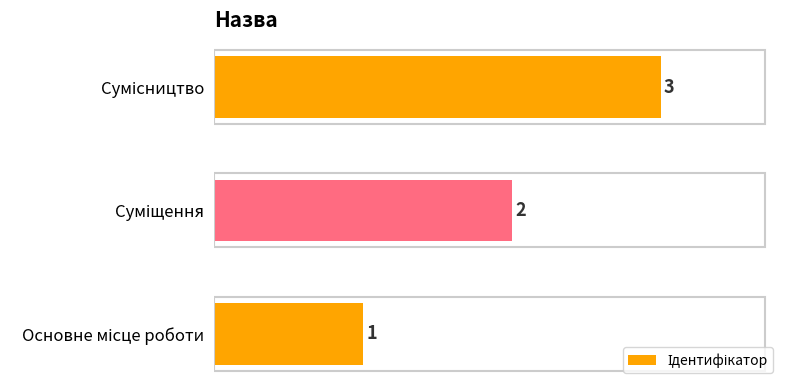

Count the values in the range 1 to 3.

3